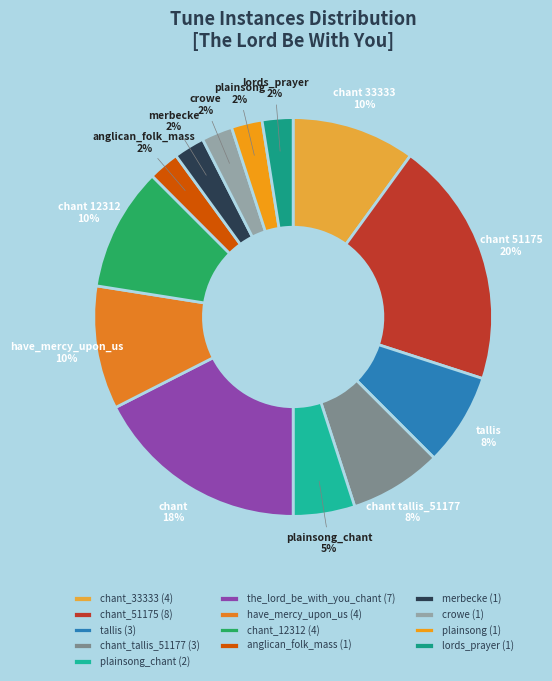

Rank the categories by value from highest to lowest.

chant_51175, the_lord_be_with_you_chant, chant_33333, have_mercy_upon_us, chant_12312, tallis, chant_tallis_51177, plainsong_chant, anglican_folk_mass, merbecke, crowe, plainsong, lords_prayer